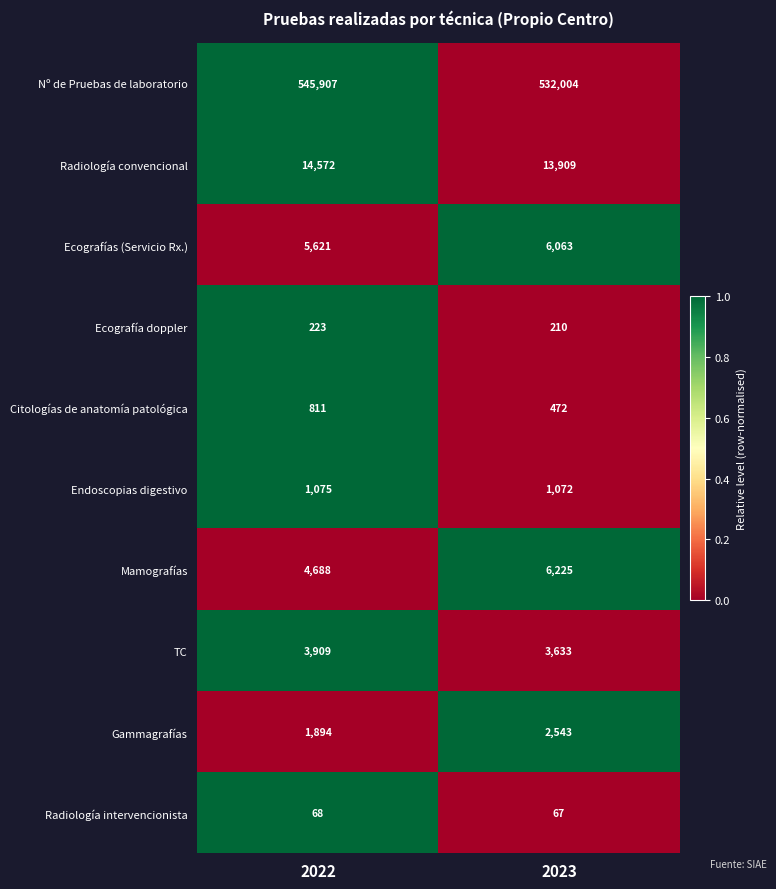

How many categories are shown in the chart?

2